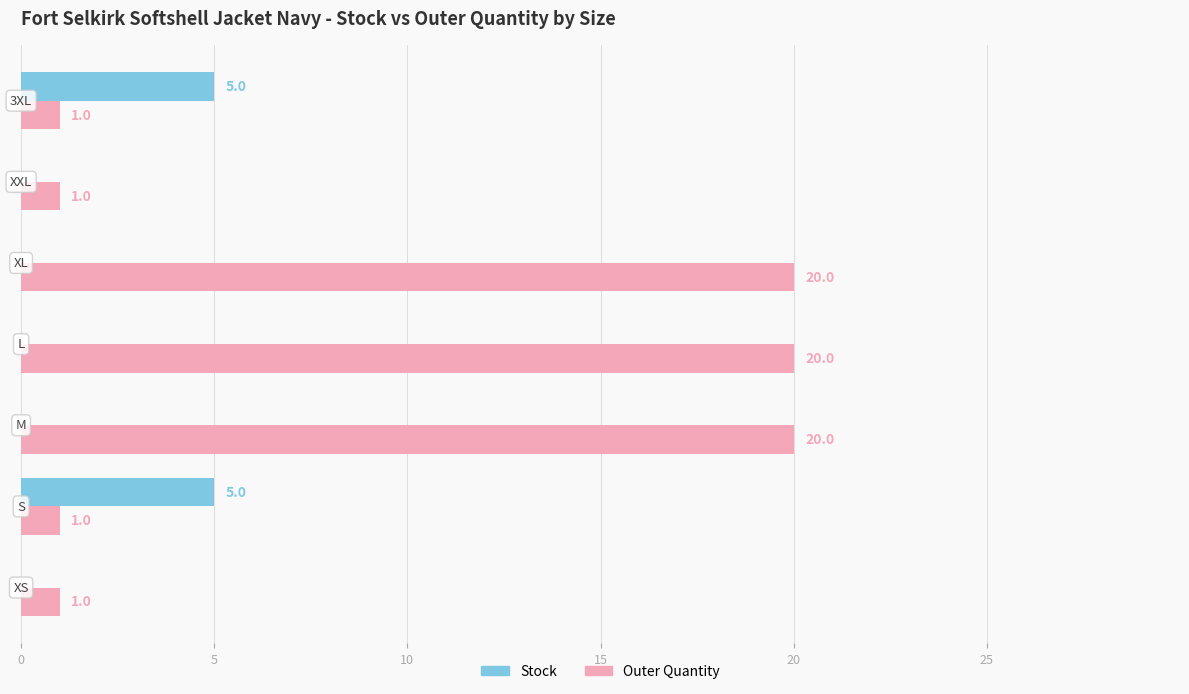

What is the highest value of the Outer Quantity series?

20